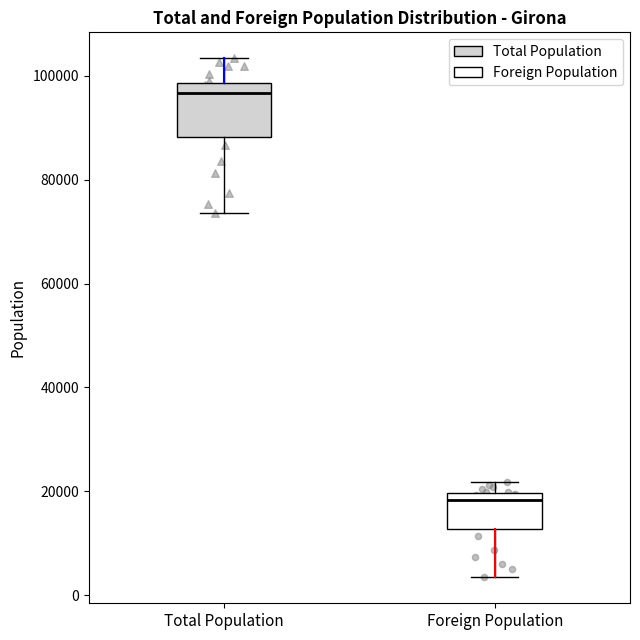

Comparing the boxes themselves (not the whiskers), which one is the tallest?

Total Population